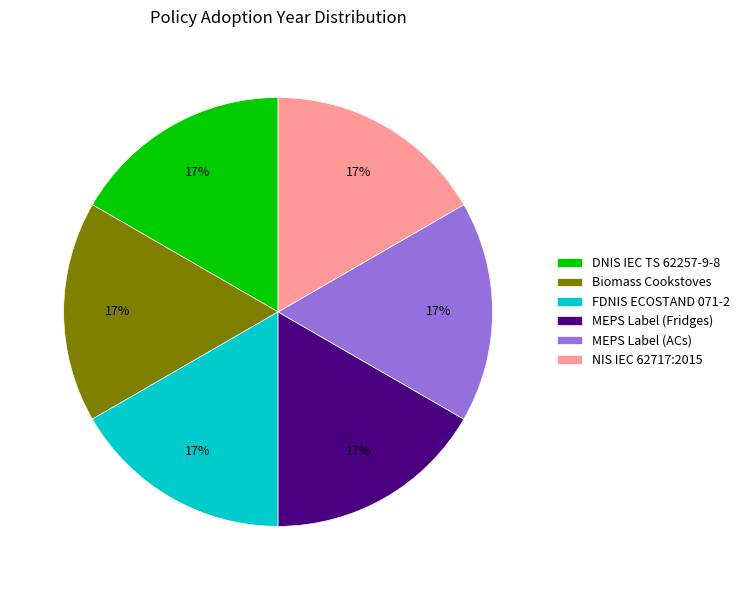

Does any single category account for the majority?

No